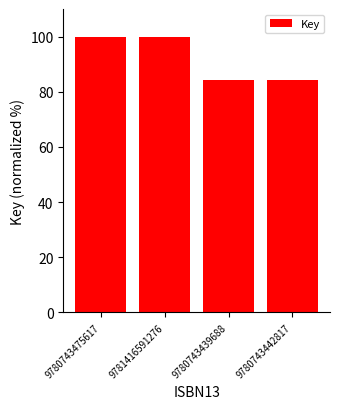

What is the ratio of the value at 9780743439688 to the value at 9781416591276?

0.8